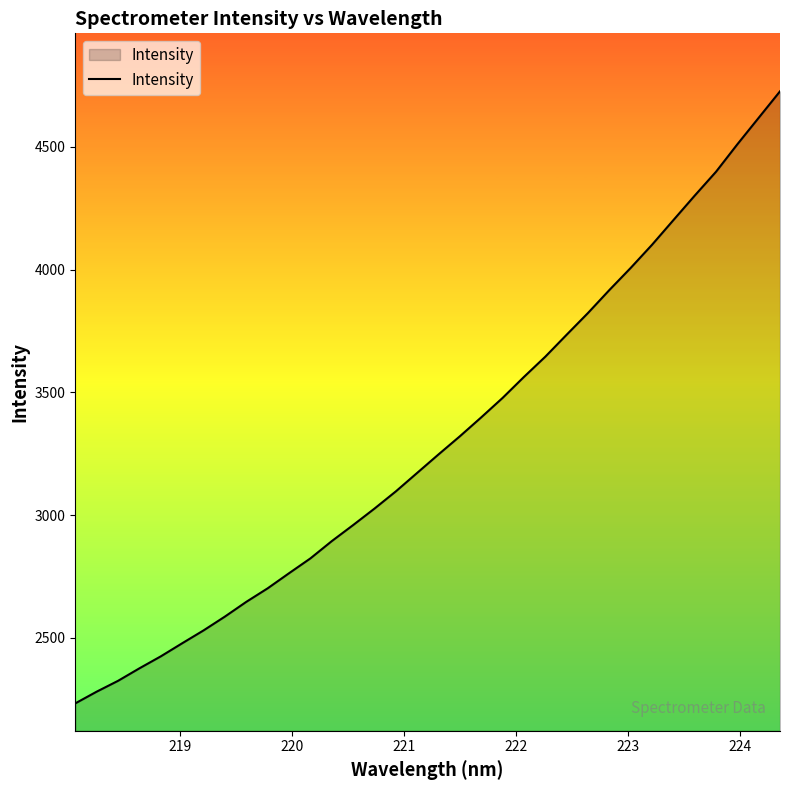

What is the difference between the maximum and minimum values?

2494.0